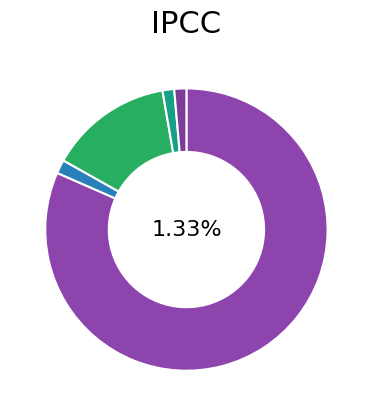

What is the majority slice?

1585916411-2354